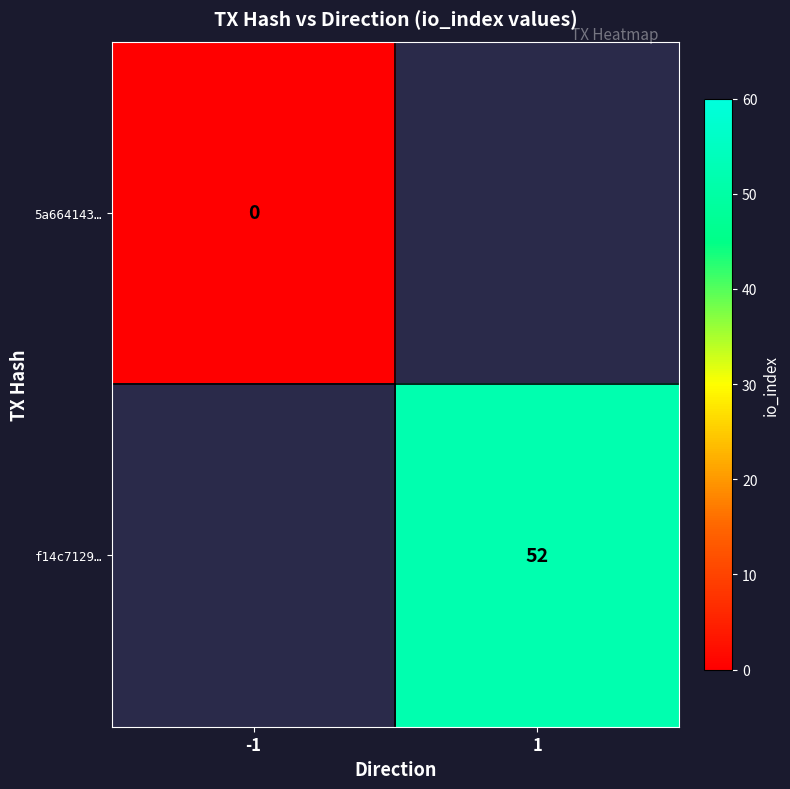

Count the number of categories in the chart.

2